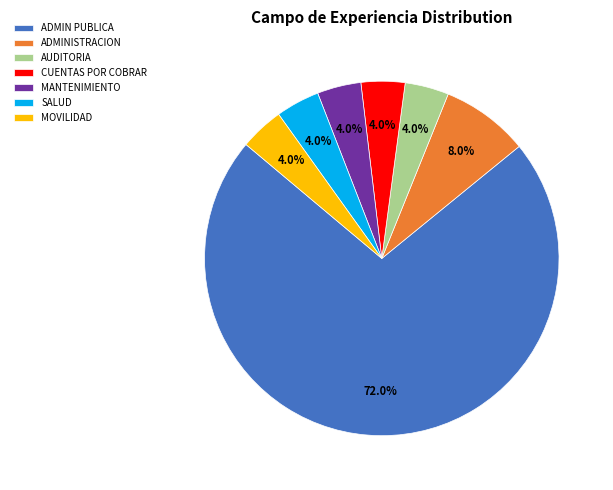

Which slice is the largest?

ADMIN PUBLICA